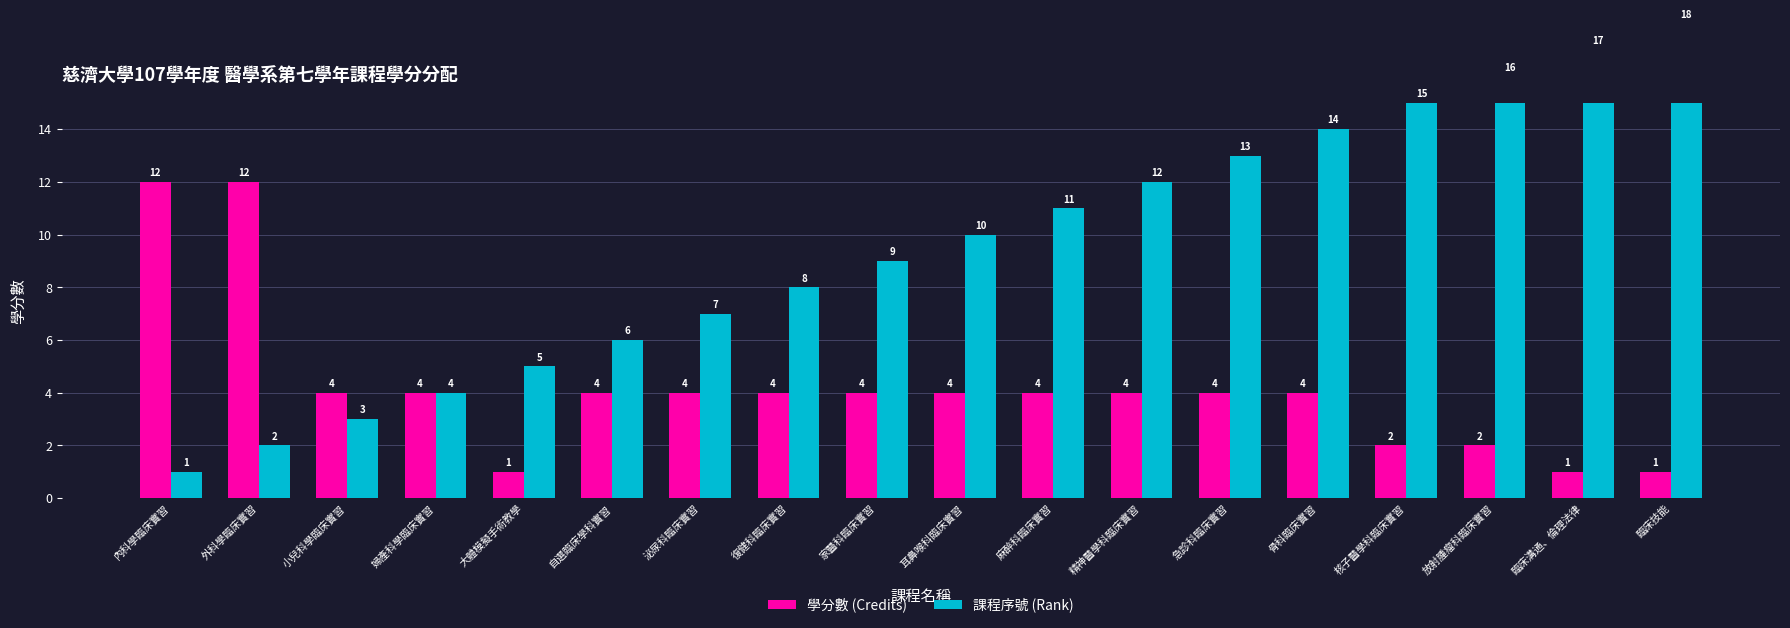

Reading left to right, what are all the values shown in this chart?

學分數 (Credits): 內科學臨床實習=12	外科學臨床實習=12	小兒科學臨床實習=4	婦產科學臨床實習=4	大體模擬手術教學=1	自選臨床學科實習=4	泌尿科臨床實習=4	復健科臨床實習=4	家醫科臨床實習=4	耳鼻喉科臨床實習=4	麻醉科臨床實習=4	精神醫學科臨床實習=4	急診科臨床實習=4	骨科臨床實習=4	核子醫學科臨床實習=2	放射腫瘤科臨床實習=2	臨床溝通、倫理法律=1	臨床技能=1
課程序號 (Rank): 內科學臨床實習=1	外科學臨床實習=2	小兒科學臨床實習=3	婦產科學臨床實習=4	大體模擬手術教學=5	自選臨床學科實習=6	泌尿科臨床實習=7	復健科臨床實習=8	家醫科臨床實習=9	耳鼻喉科臨床實習=10	麻醉科臨床實習=11	精神醫學科臨床實習=12	急診科臨床實習=13	骨科臨床實習=14	核子醫學科臨床實習=15	放射腫瘤科臨床實習=16	臨床溝通、倫理法律=17	臨床技能=18